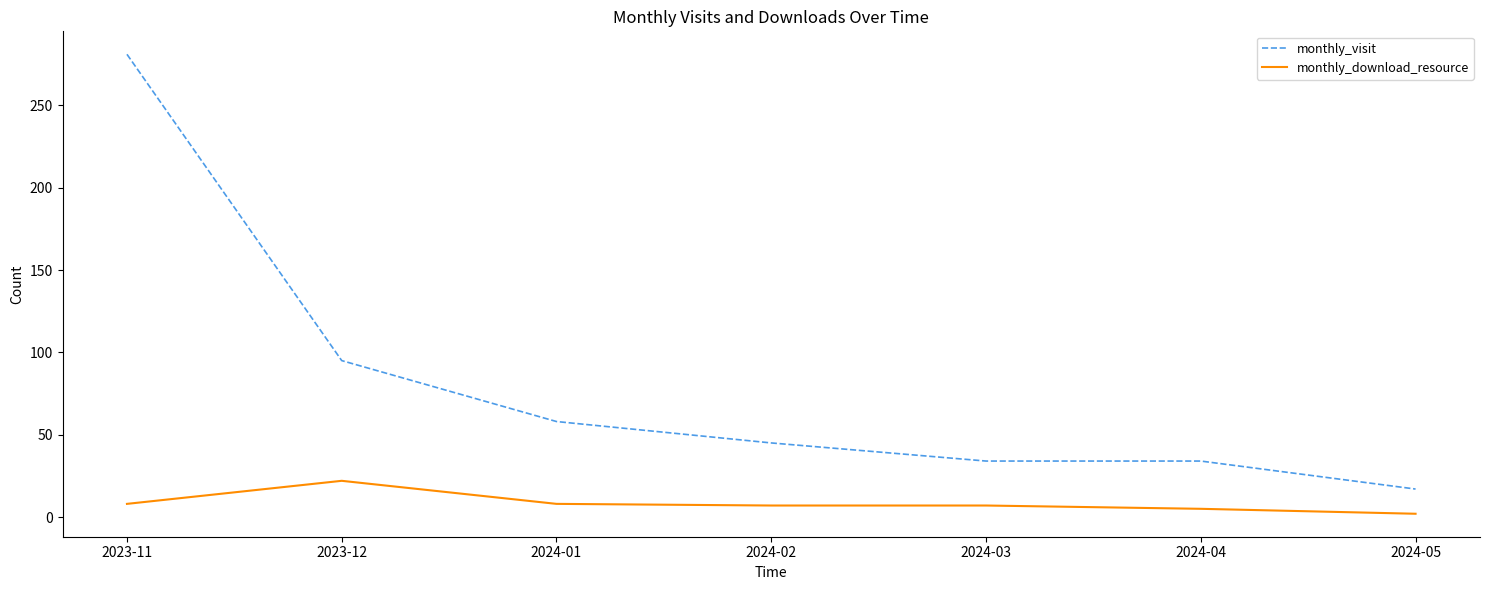

What position from the right is 2023-11?

7